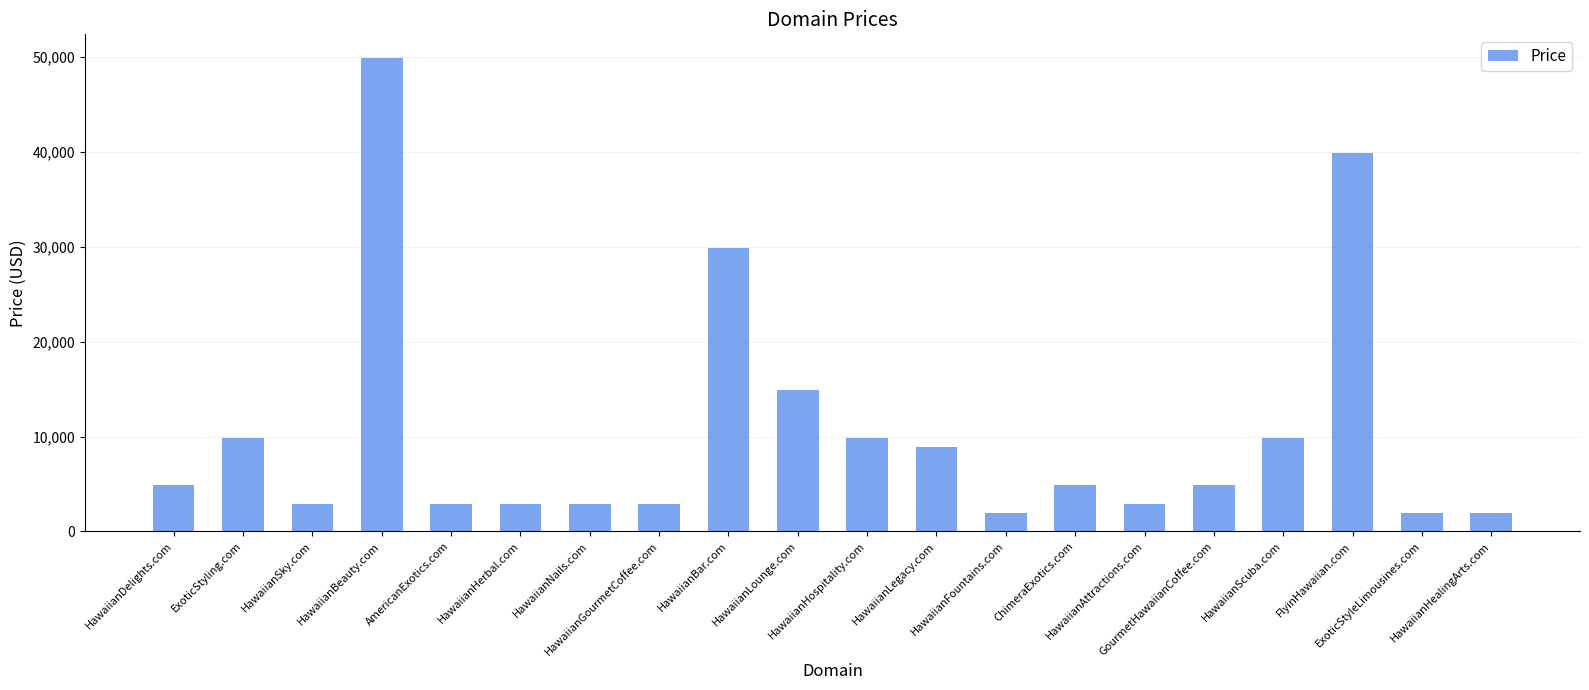

What is the greatest value displayed?

49888